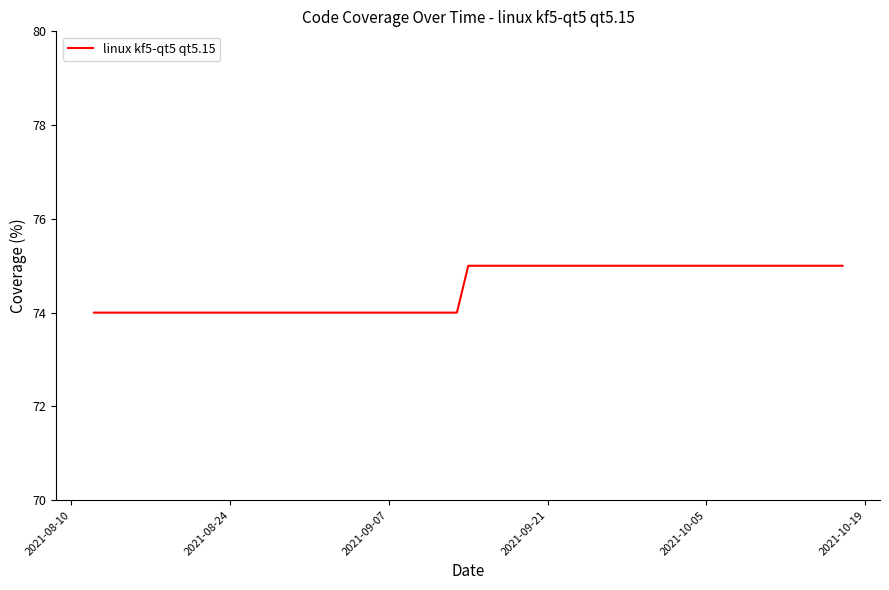

What is the greatest value displayed?

75